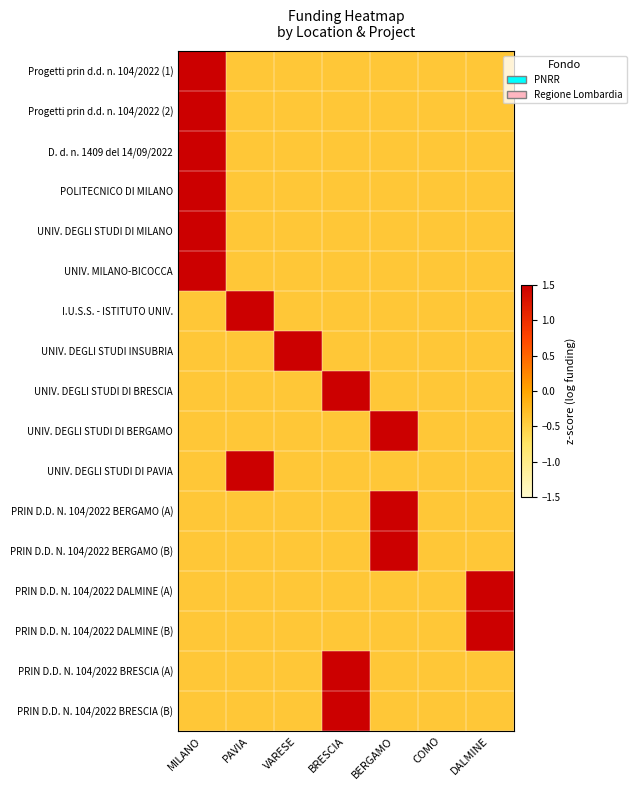

Which series changed the most between VARESE and COMO?

UNIV. DEGLI STUDI INSUBRIA